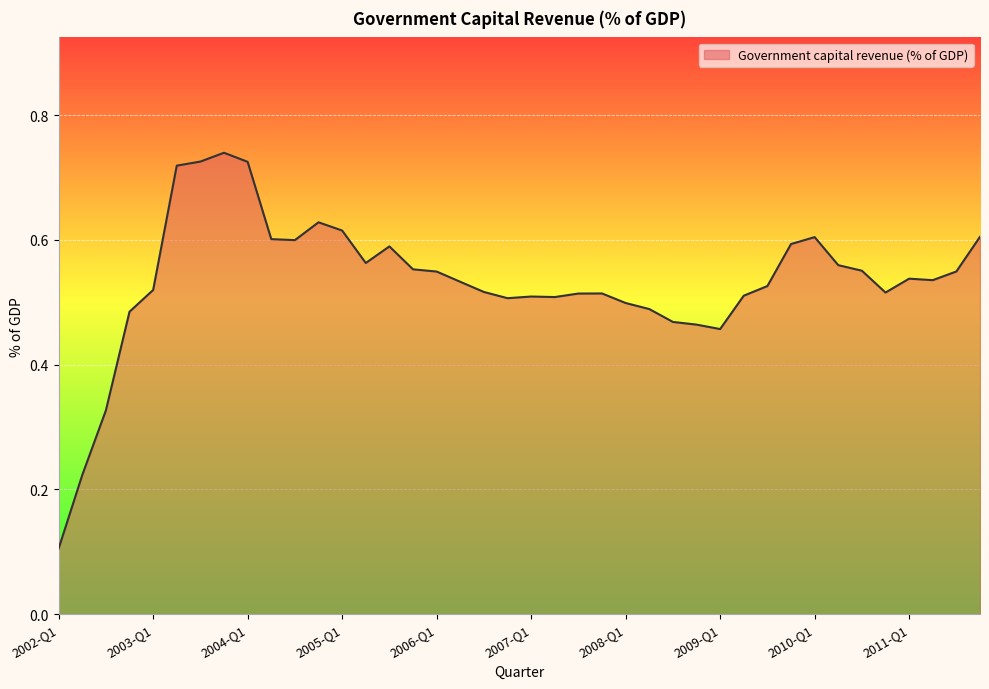

Which label corresponds to the smallest value in the chart?

2002-Q1